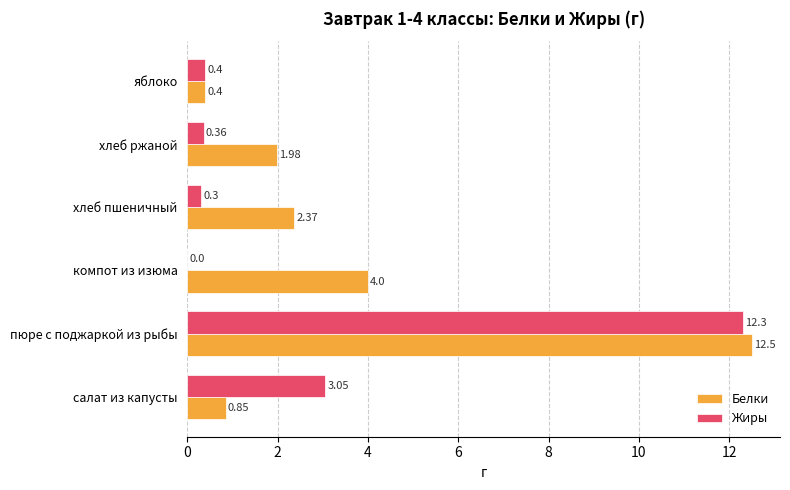

At which label is Белки closest to 6?

компот из изюма